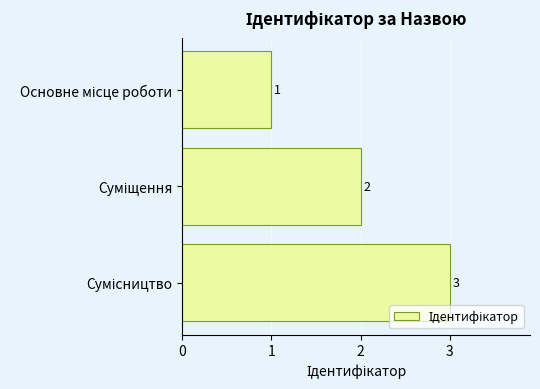

What is the sum of all values?

6